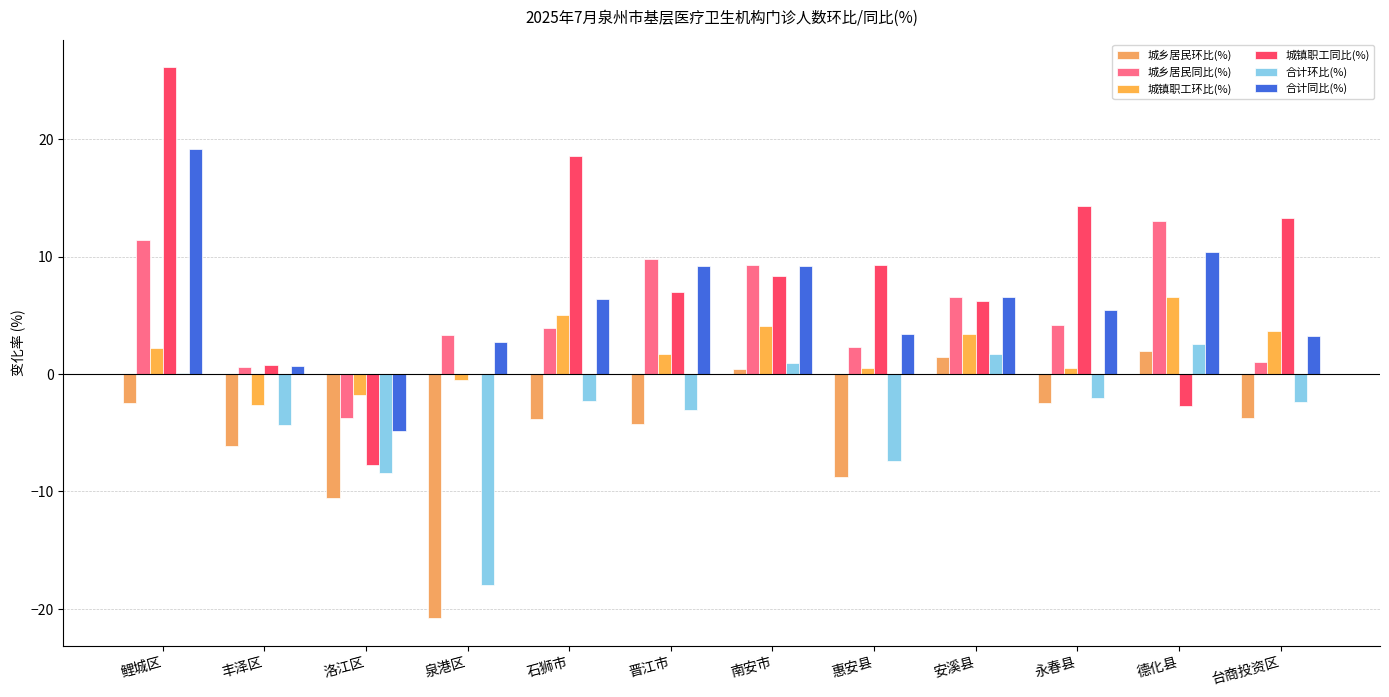

What is the average value of the 合计同比(%) series?

6.0